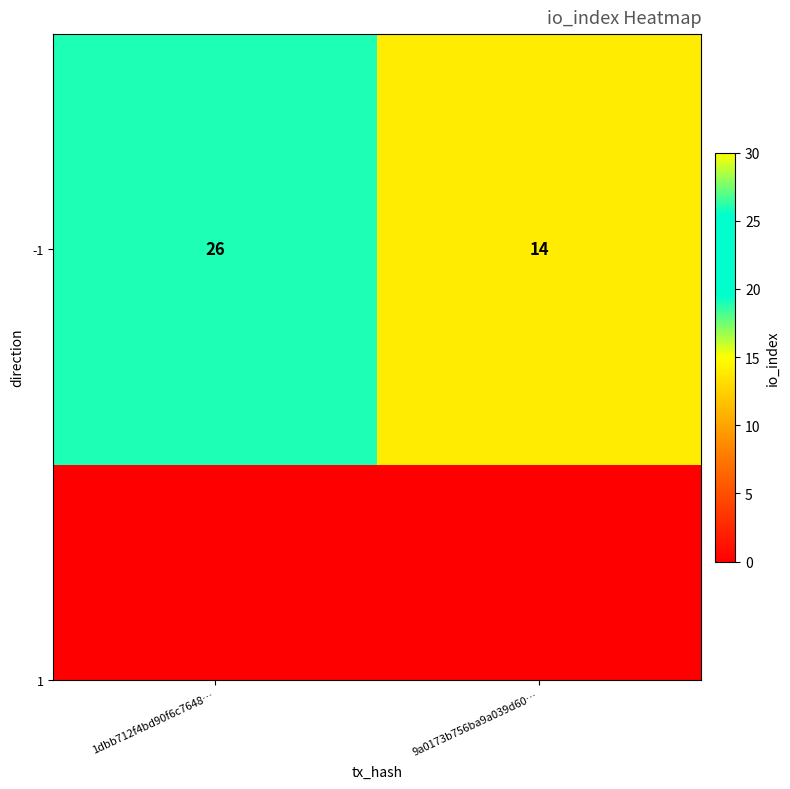

True or false: the data shows 6 at 9a0173b756ba9a039d60….

False